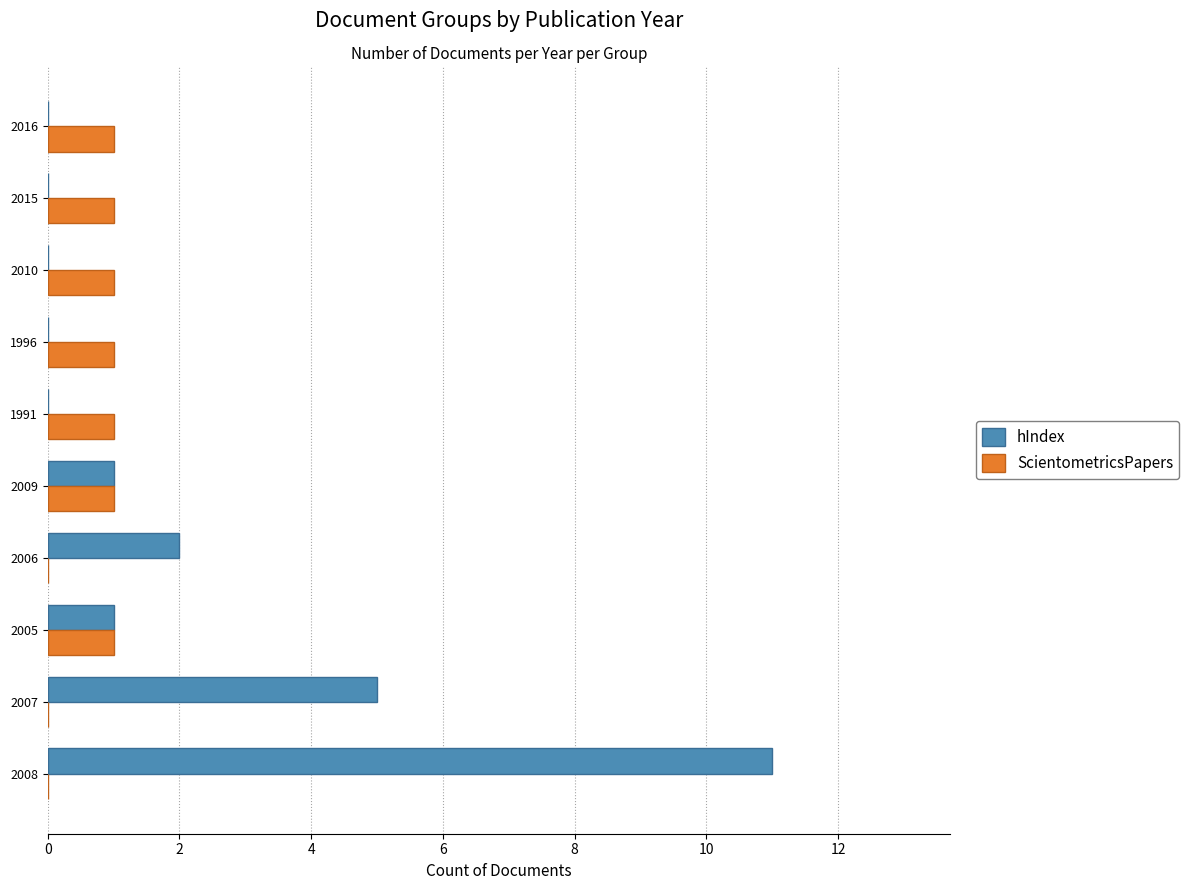

At which category does the chart reach its peak across all series?

2008